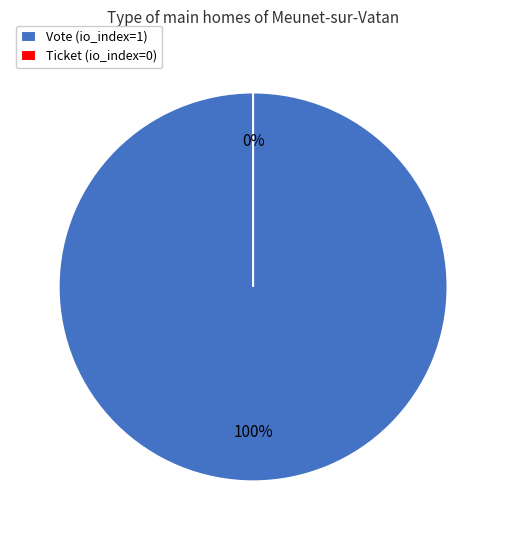

How many slices are in this pie chart?

2